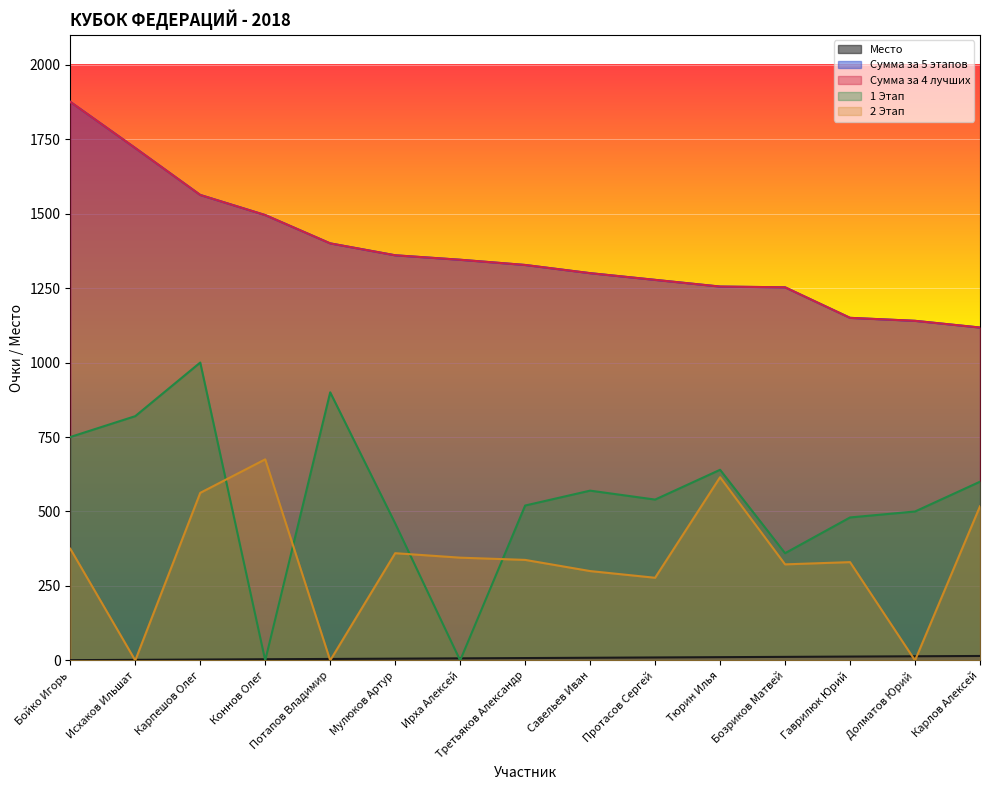

True or false: 2 Этап has a value of 360.0 at Мулюков Артур.

True